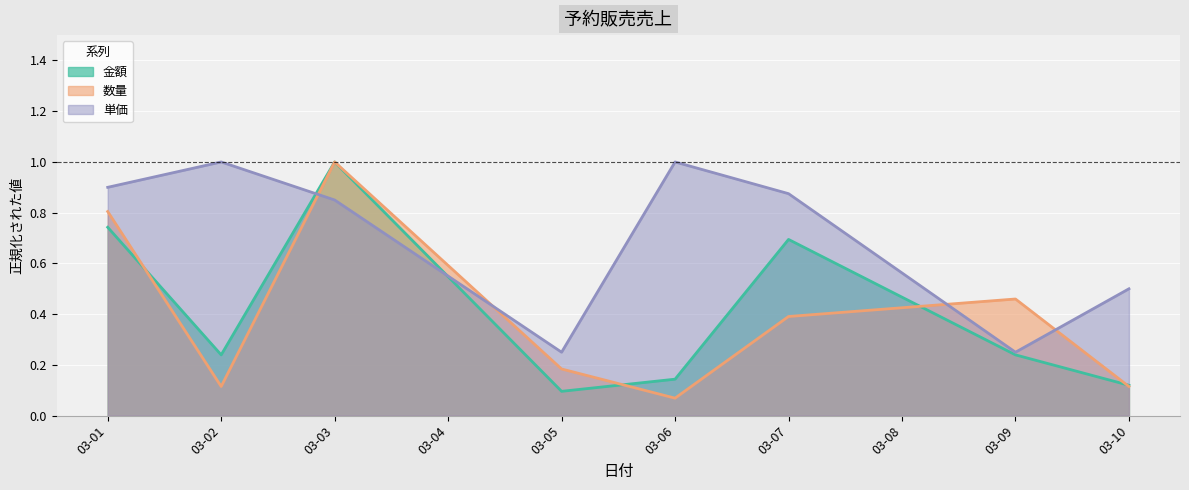

In 数量, how many points are lower than both neighbors (excluding endpoints)?

2